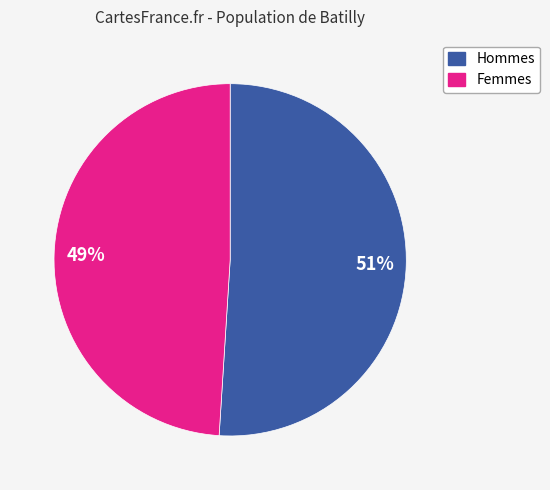

To the nearest percent, what is the average slice percentage?

50%